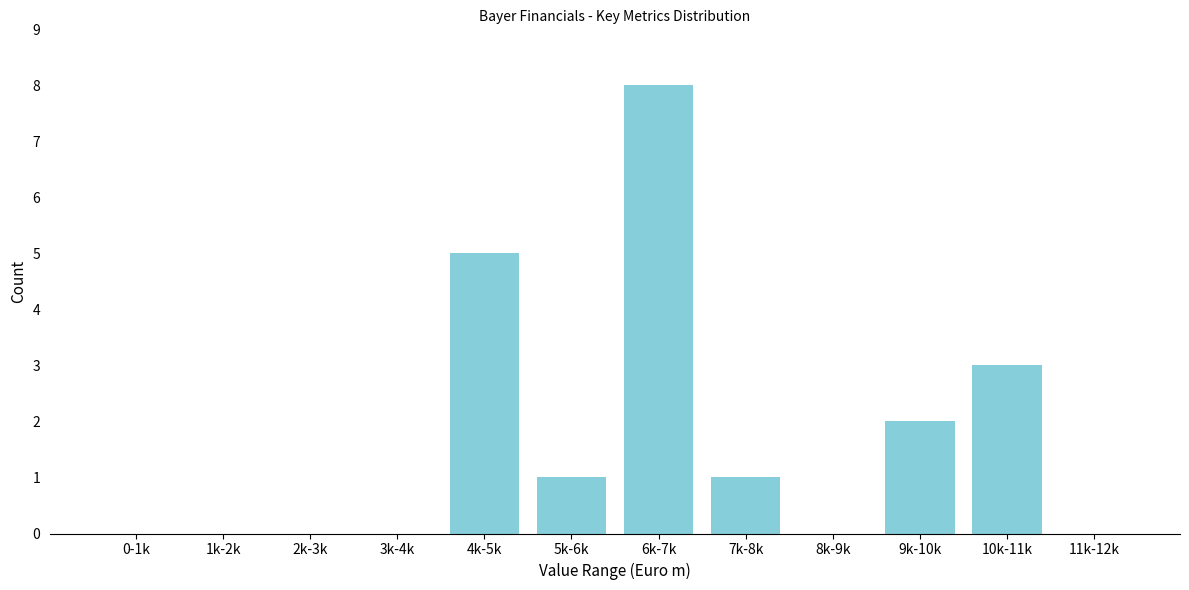

Reading left to right, extract all data points from this chart.

0-1k=0	1k-2k=0	2k-3k=0	3k-4k=0	4k-5k=5	5k-6k=1	6k-7k=8	7k-8k=1	8k-9k=0	9k-10k=2	10k-11k=3	11k-12k=0